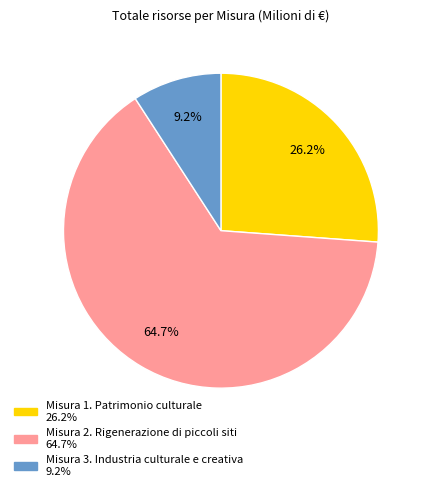

How many segments does this pie chart have?

3